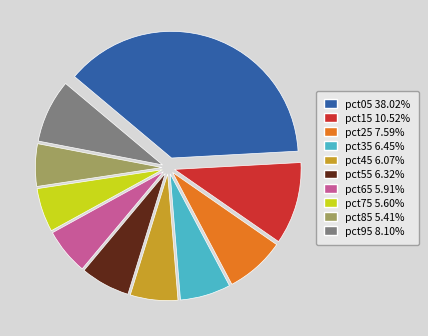

Which slice is the largest?

pct05